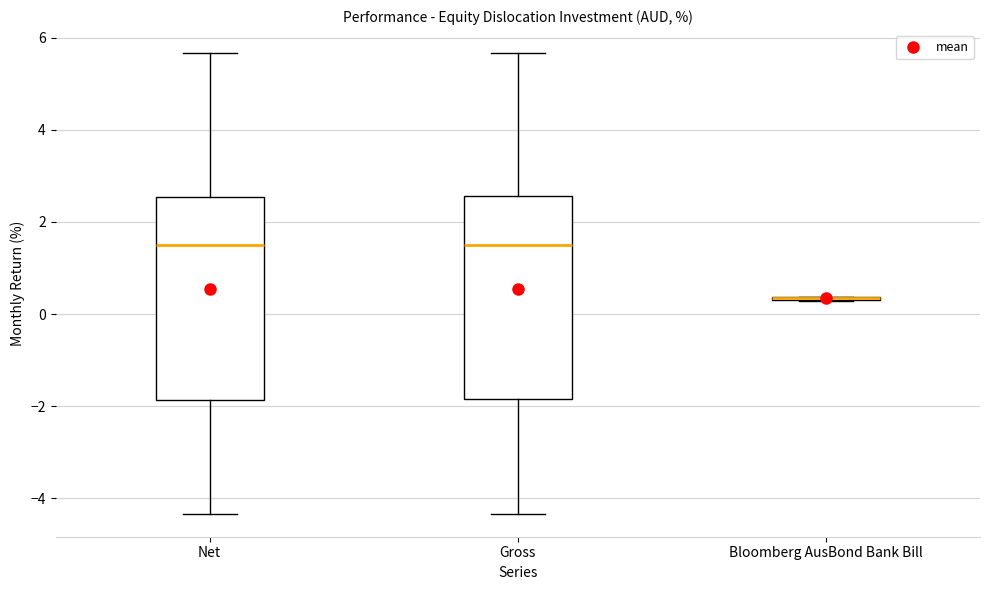

Reading left to right, read every box against the y-axis: the position of its median line, the range the box covers, and the ends of its whiskers. The values are not printed on the chart, so give them approximately, as read against the axis.

Net: median 1.6, box -1.8 to 2.6, whiskers -4.4 to 5.6
Gross: median 1.6, box -1.8 to 2.6, whiskers -4.4 to 5.6
Bloomberg AusBond Bank Bill: box collapsed to a line at 0.4, whiskers 0.2 to 0.4